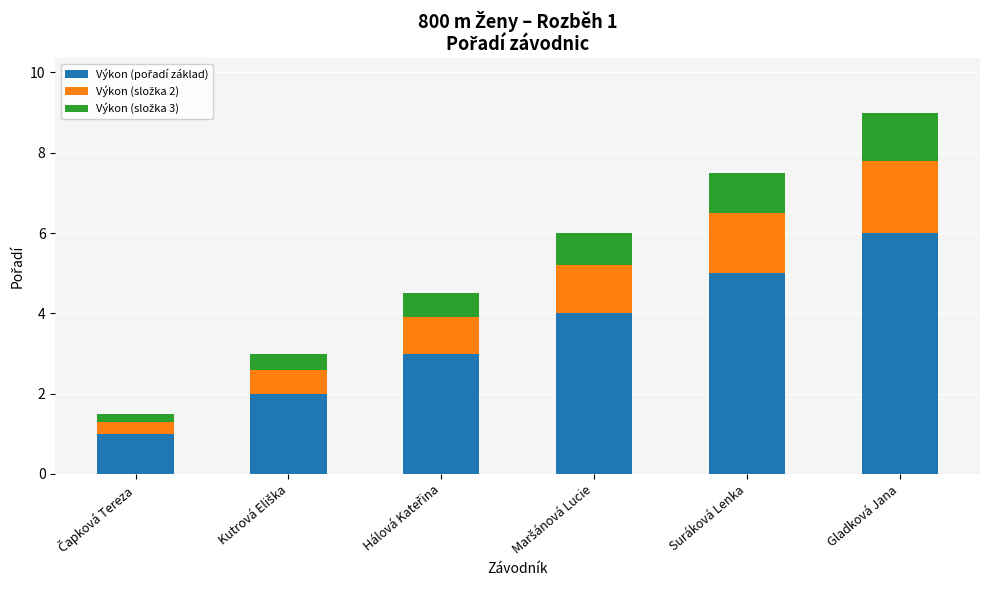

At which category is the sum across all series the highest?

Gladková Jana